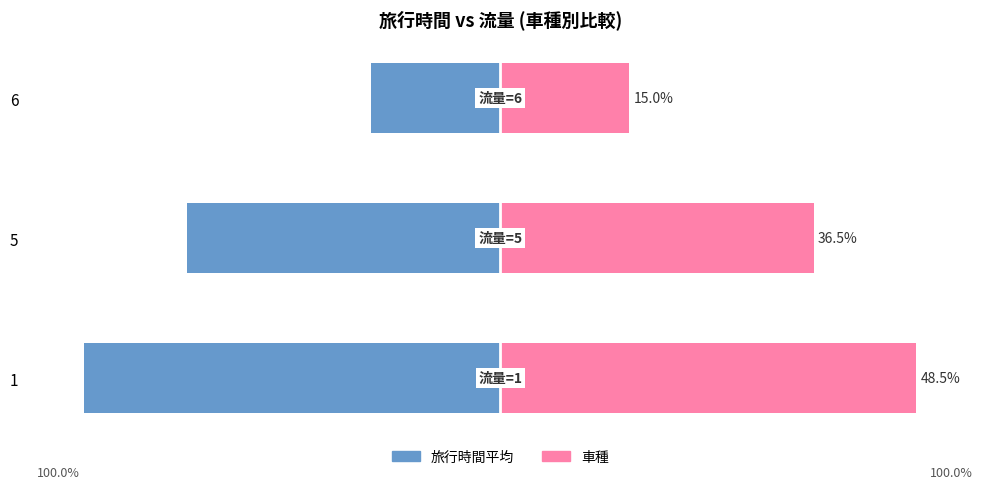

What is the maximum value for 車種?

48.5